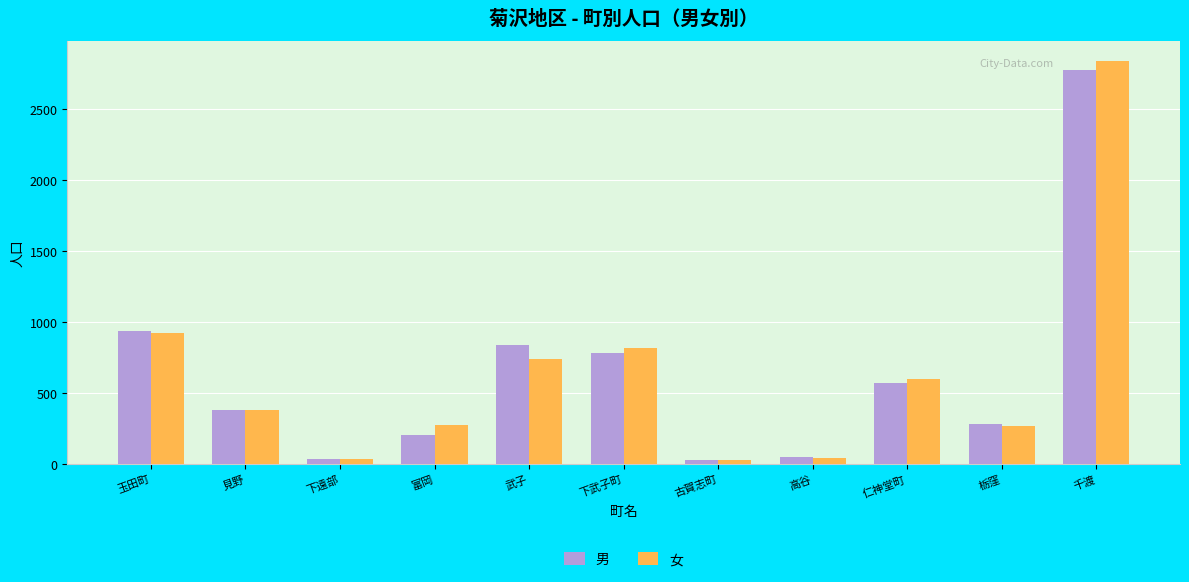

How many data points in 男 are less than 380?

5